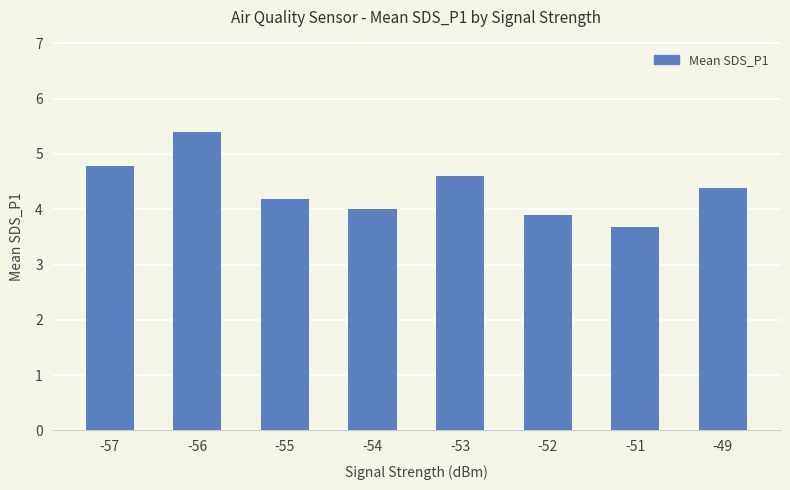

Is it true that the value at -57 is 4.8?

True